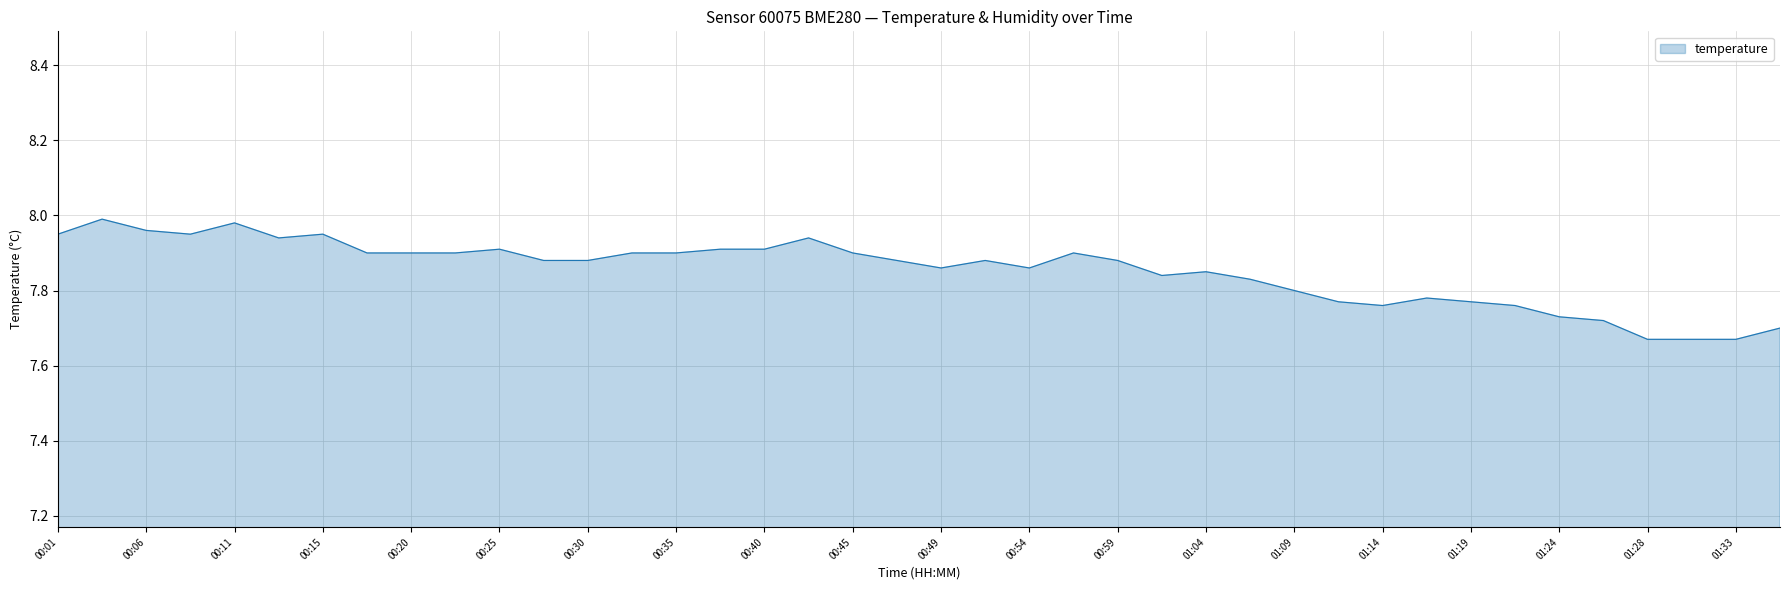

How many lines are shown in the chart?

1